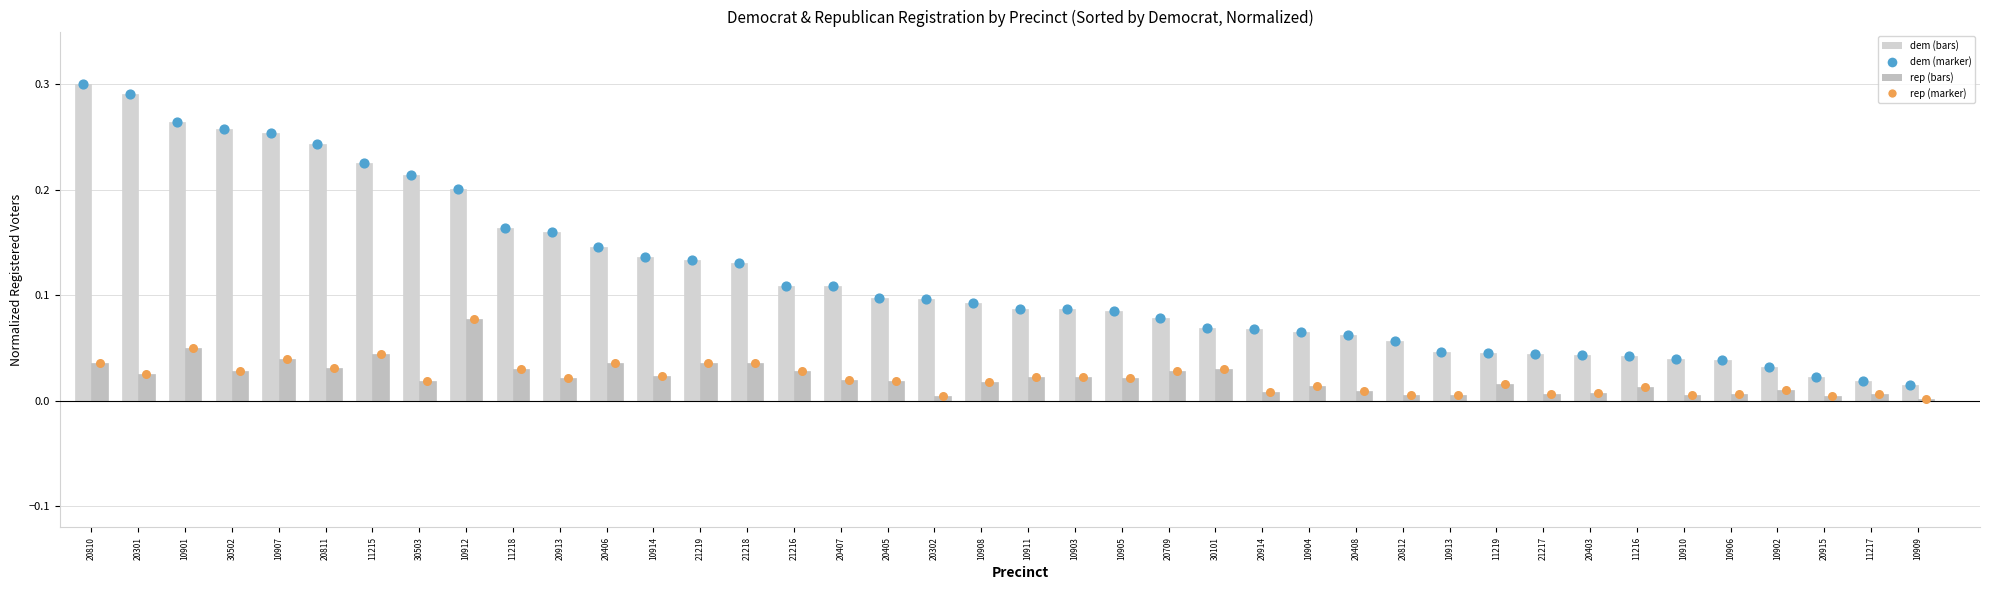

Which series reaches the maximum Y coordinate?

dem